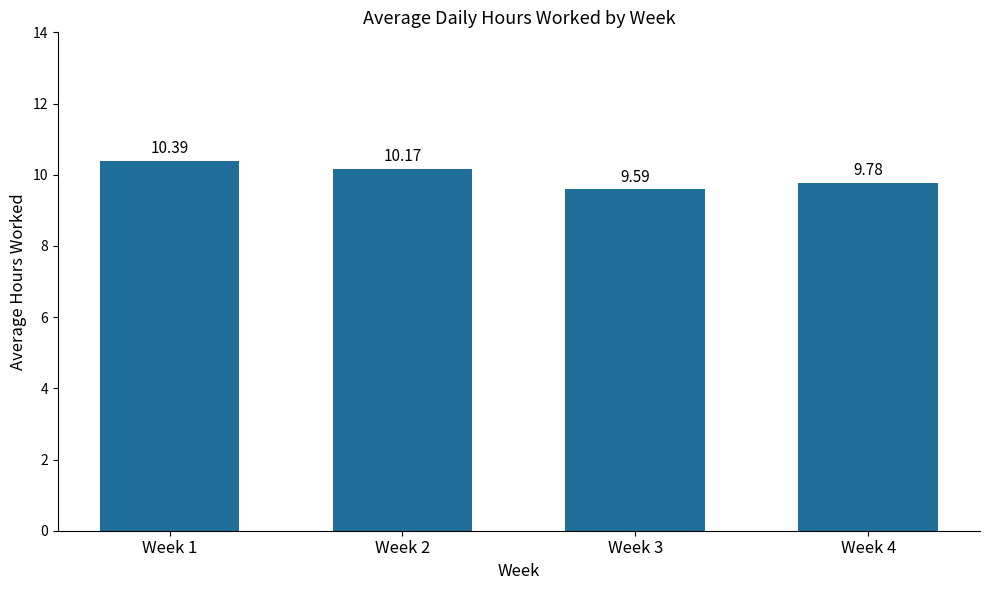

Reading left to right, what are all the values shown in this chart?

10.4	10.2	9.6	9.8